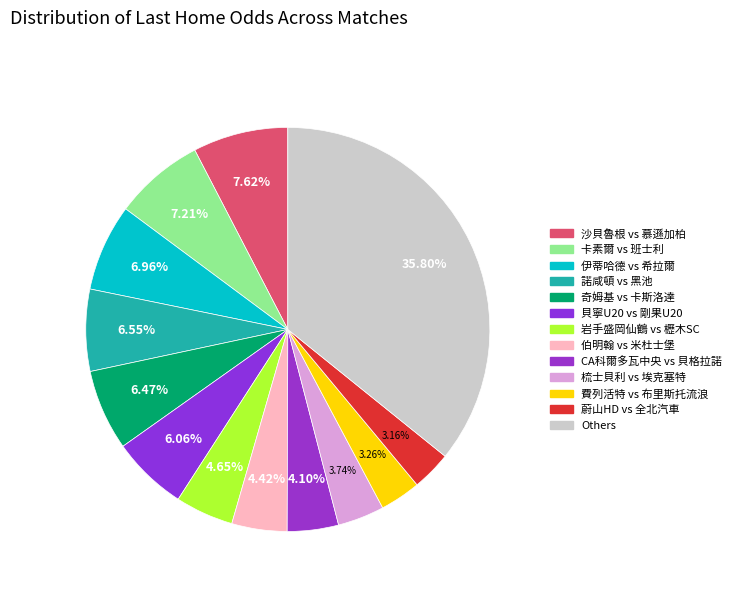

Count the number of slices in the pie.

13